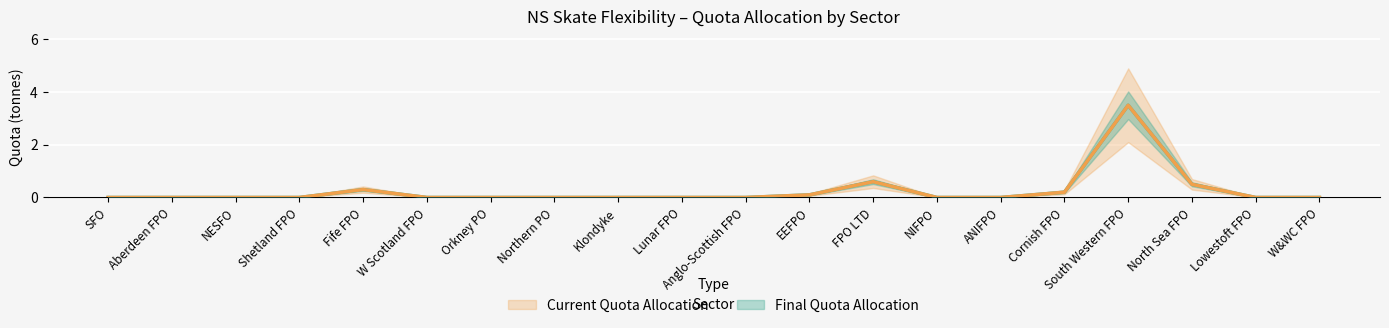

True or false: Final Quota Allocation and Current Quota Allocation intersect in this chart.

False